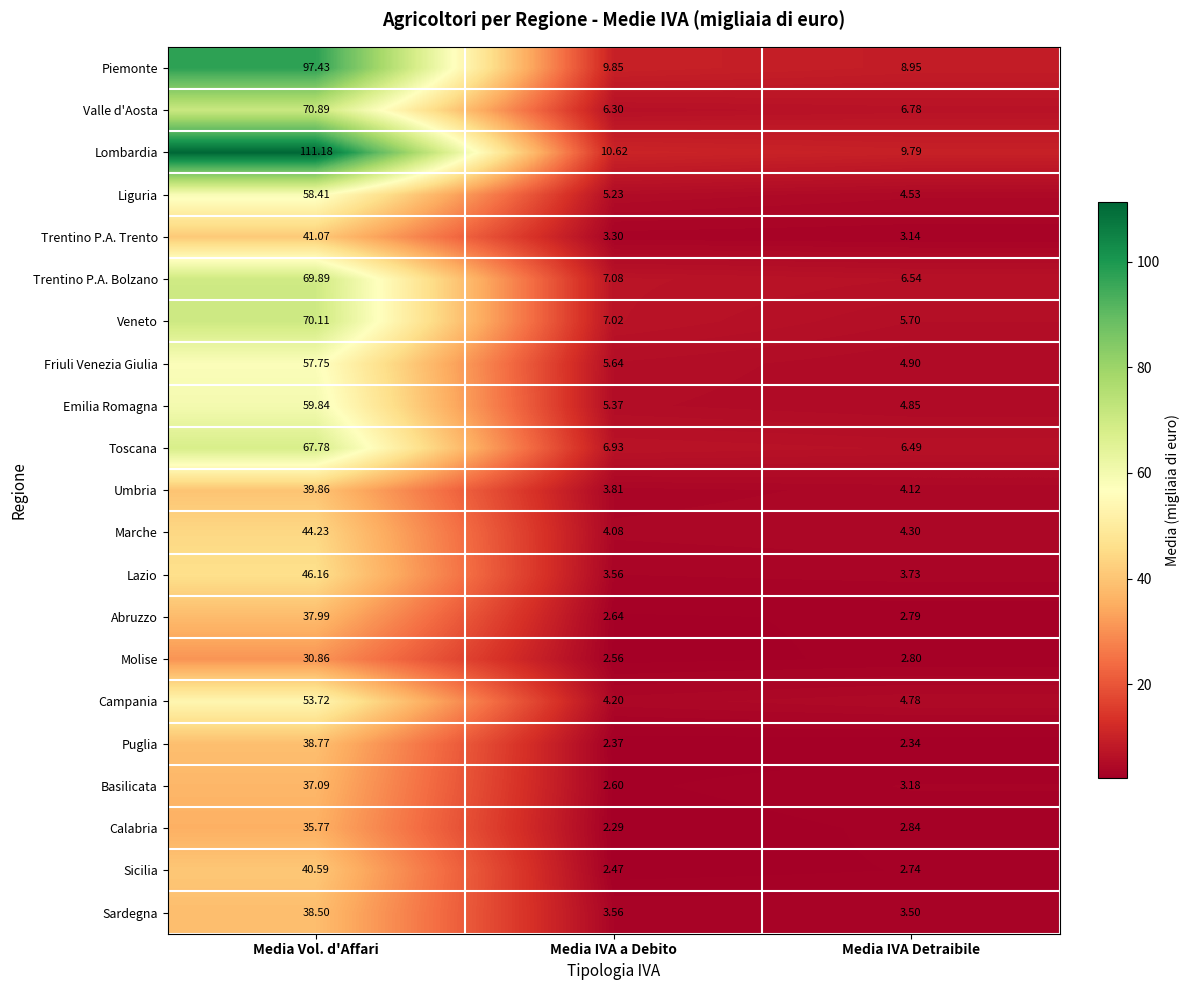

At which category does the chart reach its minimum across all series?

Media IVA a Debito